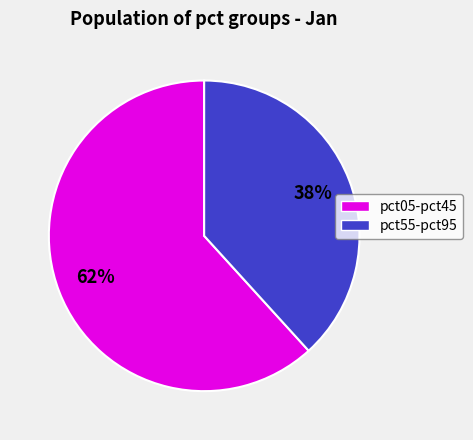

To the nearest percent, what is the average slice percentage?

50%